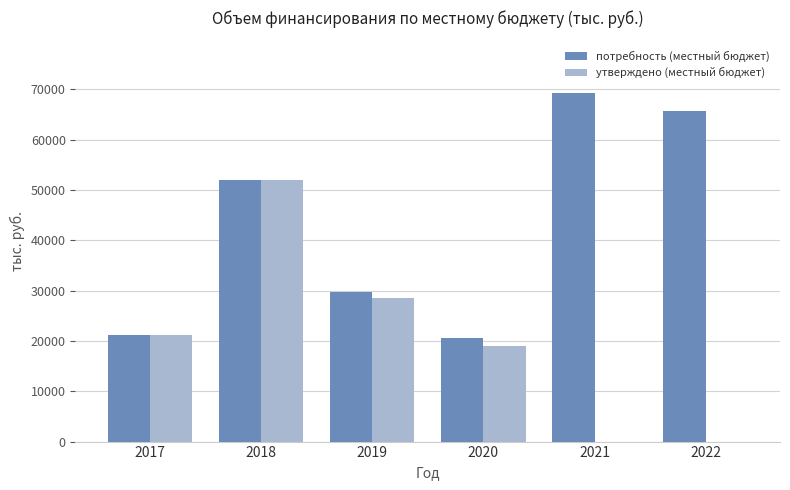

What is the average value of the утверждено (местный бюджет) series?

20153.0